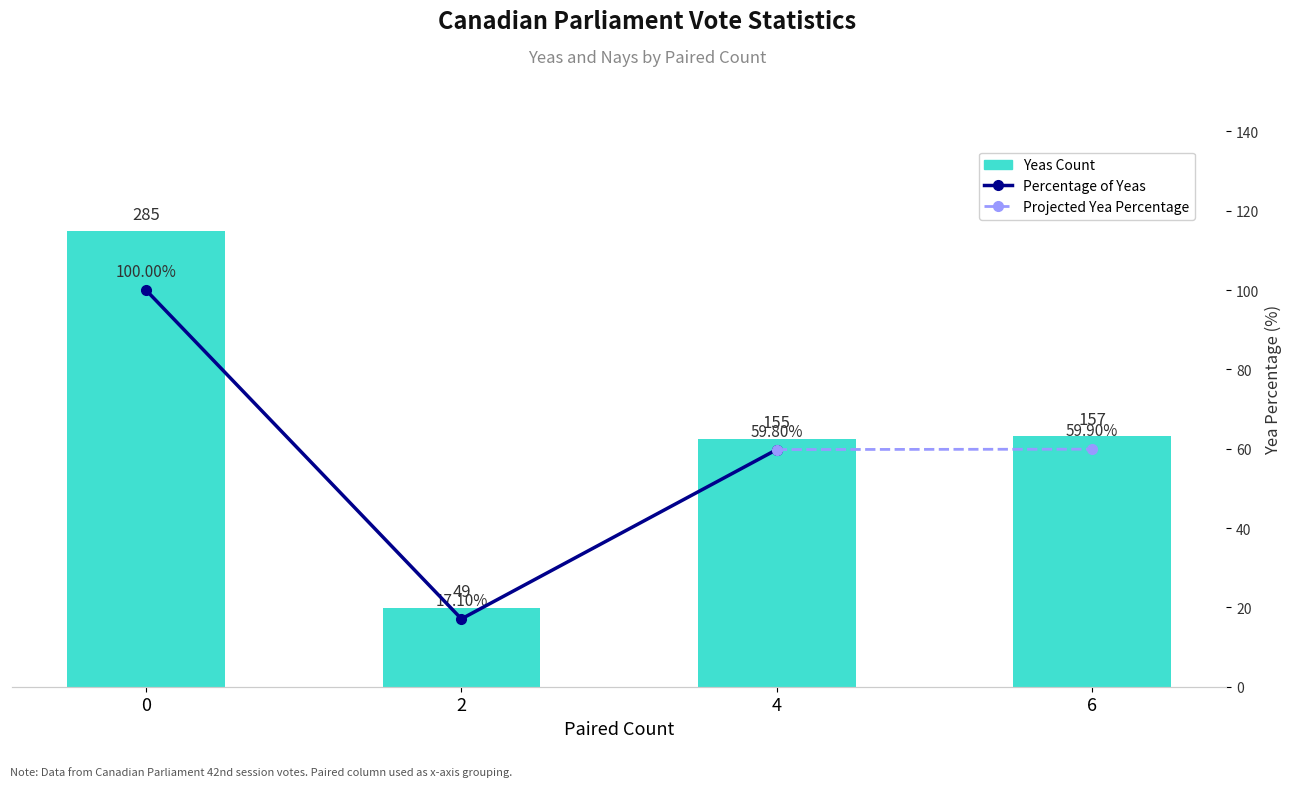

Rank the categories by value from lowest to highest.

2, 4, 6, 0